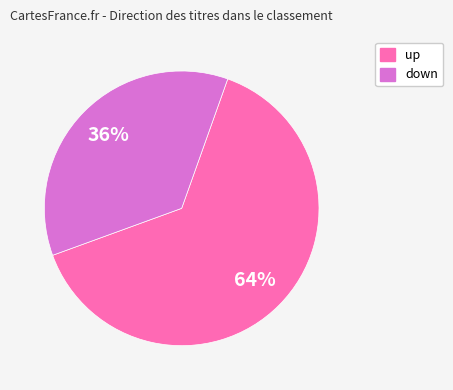

Is it true that up is 51% of the pie?

False